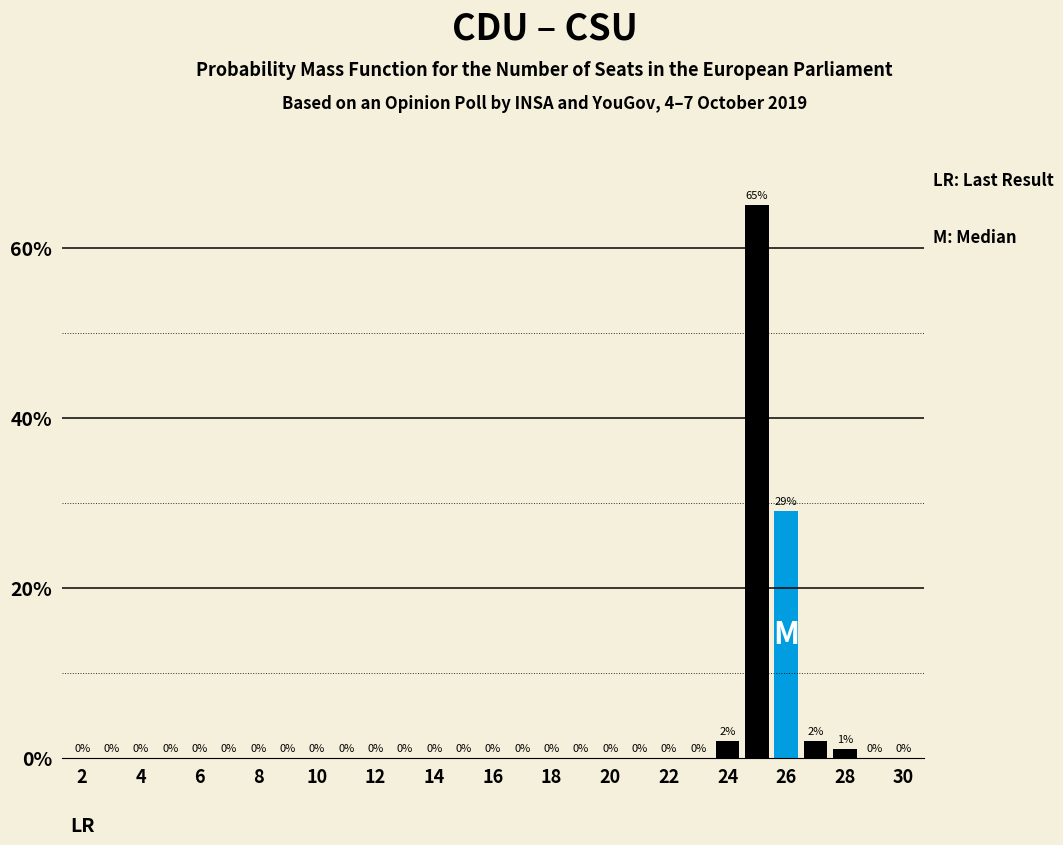

Reading left to right, extract all data points from this chart.

0	0	0	0	0	0	0	0	0	0	0	0	0	0	0	0	0	0	0	0	0	0	2	65	29	2	1	0	0